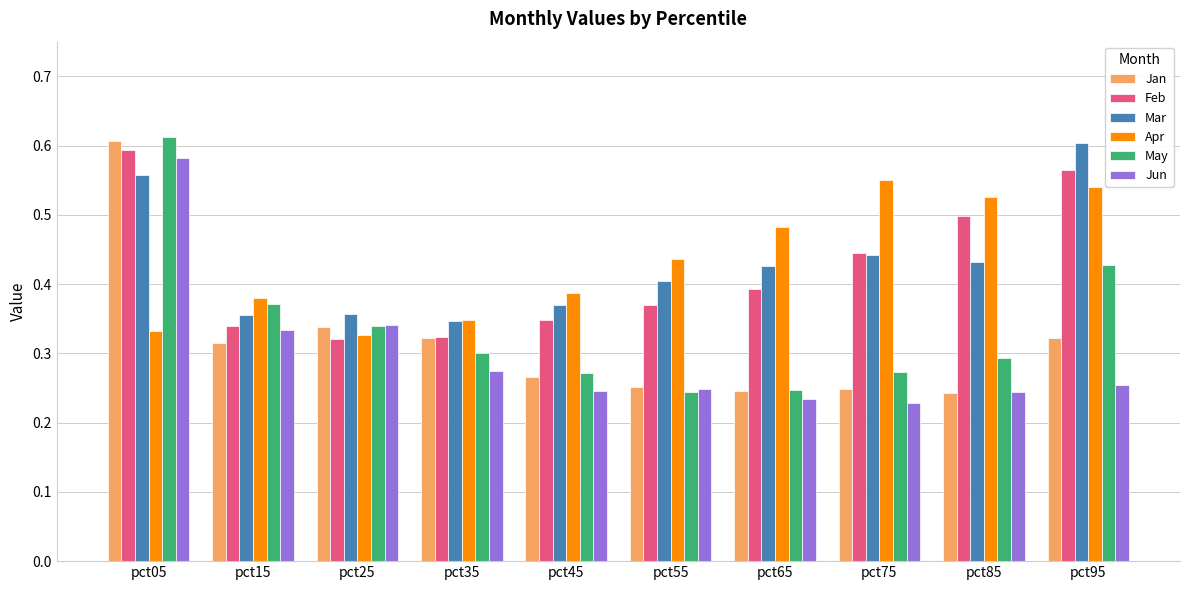

Count the Jun values in the range 0 to 1.

10